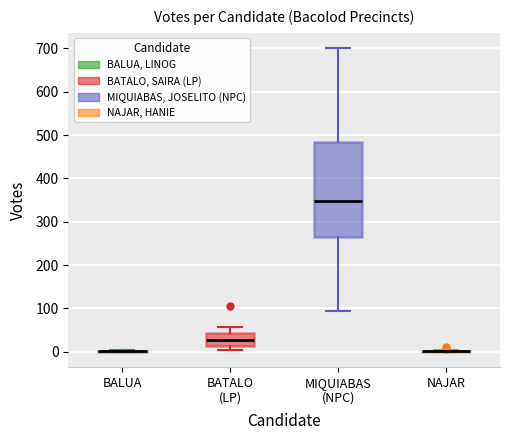

Reading left to right, read every box against the y-axis: the position of its median line, the range the box covers, and the ends of its whiskers. The values are not printed on the chart, so give them approximately, as read against the axis.

BALUA: box collapsed to a line at 0, whiskers 0 to 0
BATALO (LP): median 30, box 10 to 40, whiskers 0 to 60
MIQUIABAS (NPC): median 350, box 260 to 480, whiskers 90 to 700
NAJAR: box collapsed to a line at 0, whiskers 0 to 0